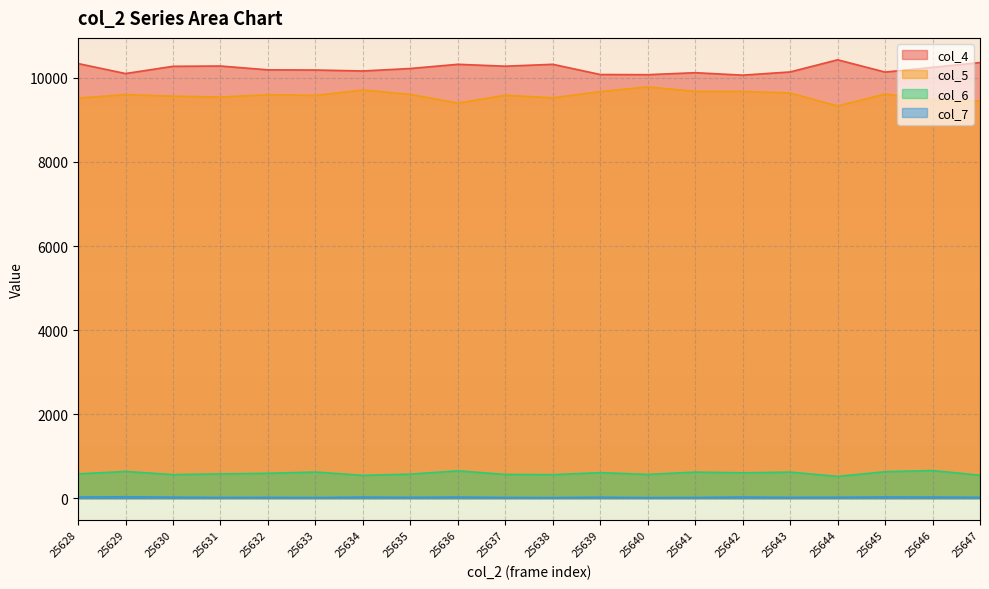

How many distinct data groups are displayed?

4